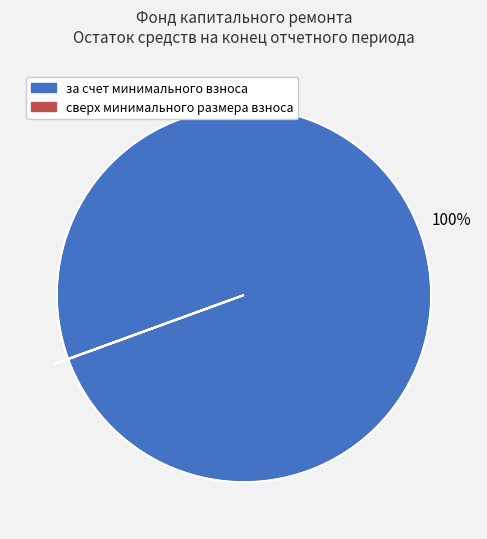

Is за счет минимального взноса the majority of the pie?

Yes